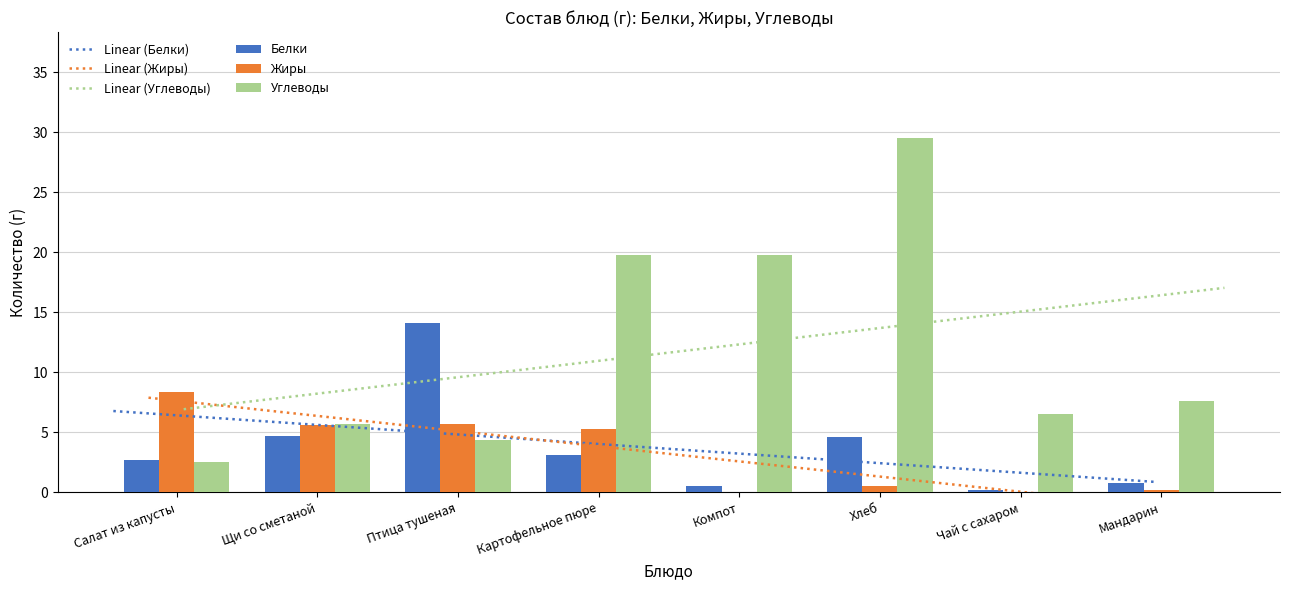

Which label corresponds to the largest value in the chart?

Хлеб